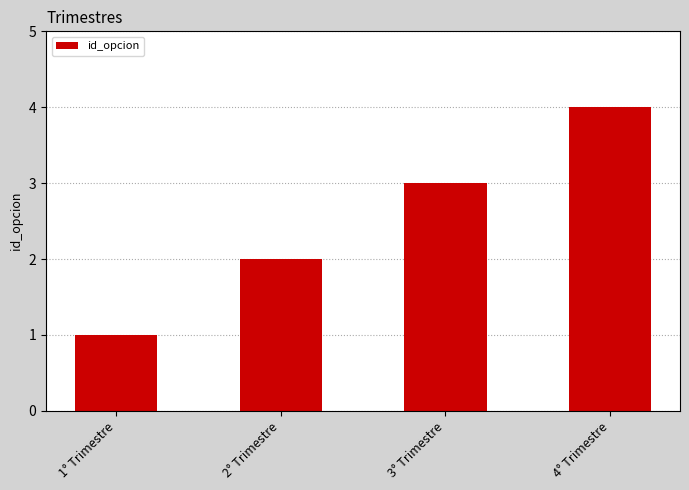

What is the value of the 3rd bar from the left?

3